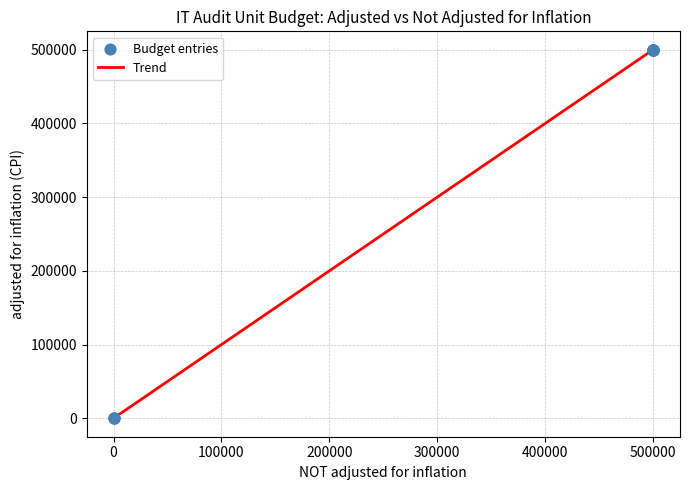

What is the greatest value displayed?

500000.0